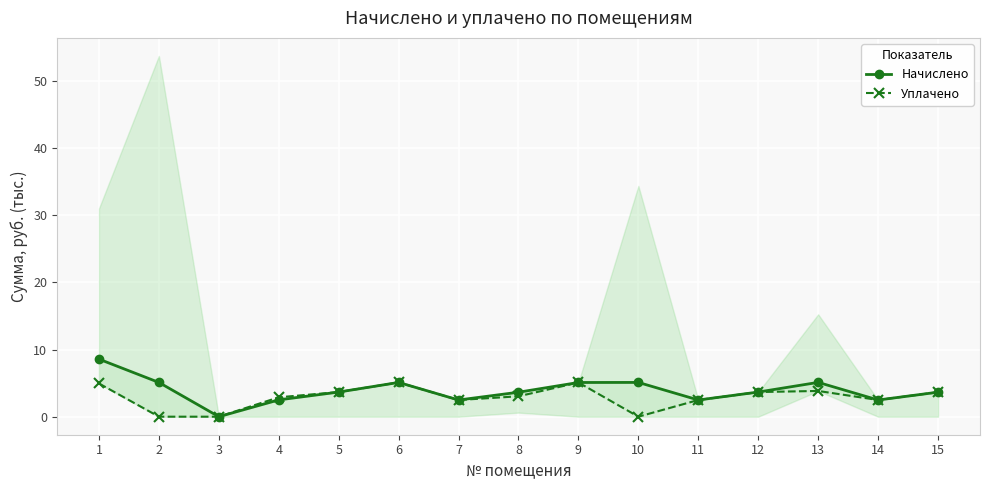

Reading left to right, transcribe all the data shown in this chart.

Начислено: 1=8.6	2=5.1	3=0.0	4=2.5	5=3.7	6=5.1	7=2.5	8=3.6	9=5.1	10=5.1	11=2.5	12=3.7	13=5.1	14=2.5	15=3.7
Уплачено: 1=4.9	2=0.0	3=0.0	4=2.9	5=3.7	6=5.1	7=2.5	8=3.0	9=5.1	10=0.0	11=2.5	12=3.7	13=3.8	14=2.5	15=3.7